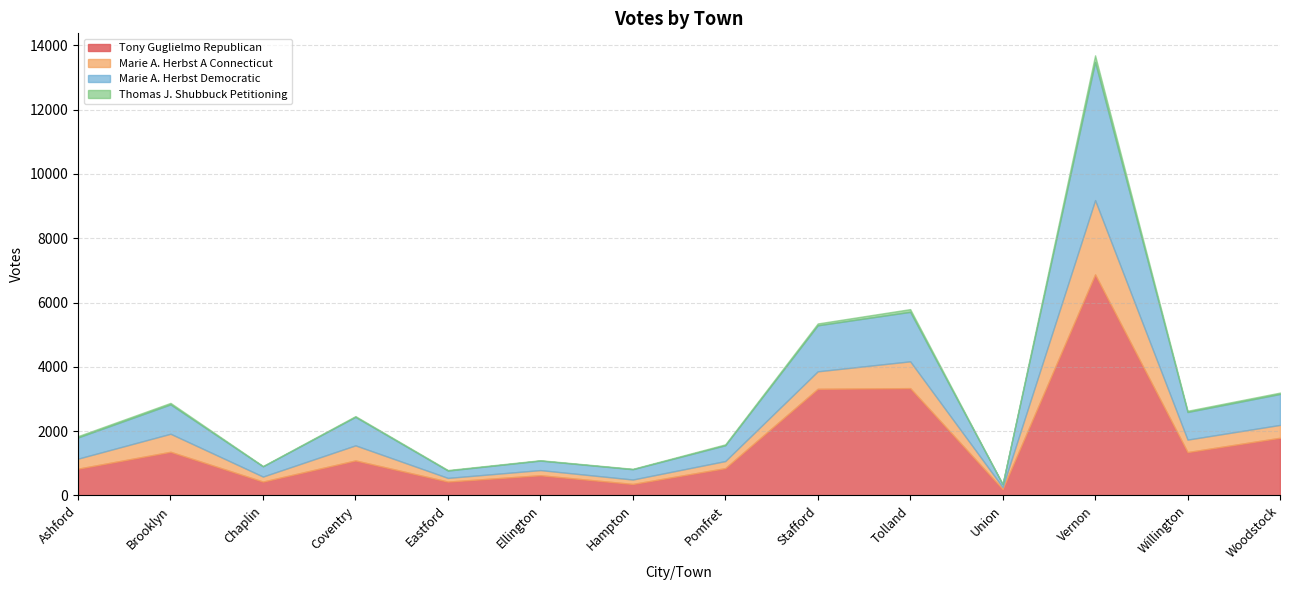

Is it true that Marie A. Herbst Democratic equals 885 at Coventry?

True